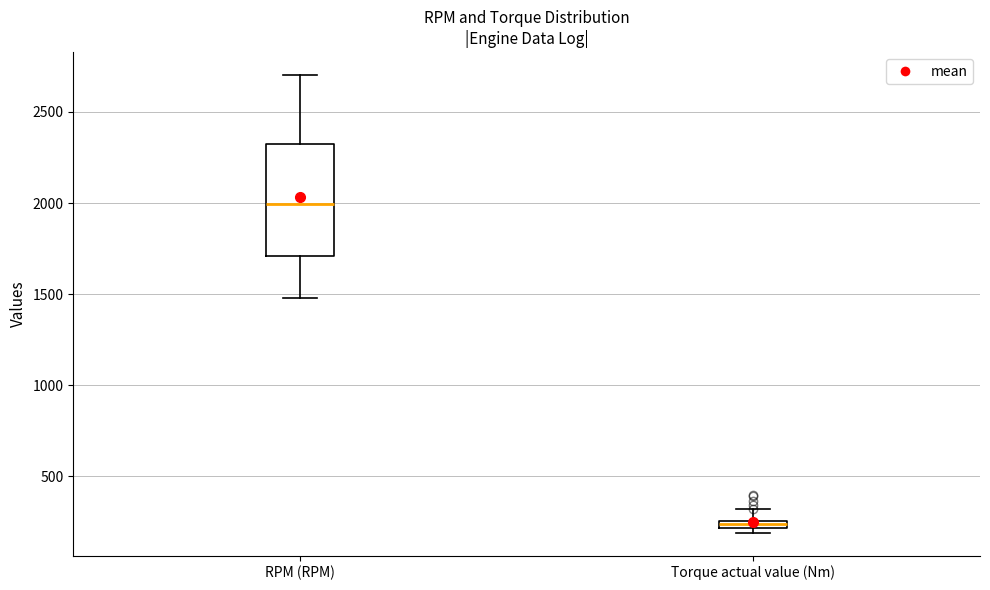

Which box's median line is the highest?

RPM (RPM)